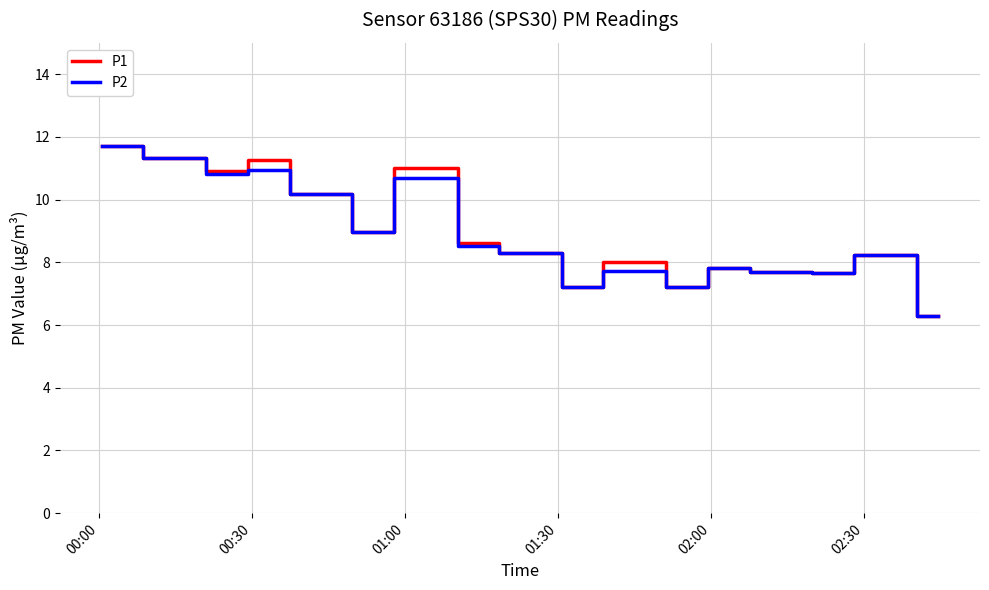

What is the smallest value displayed?

6.3